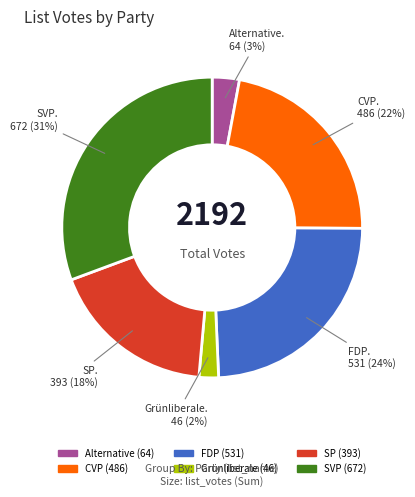

Do Alternative and Grünliberale together represent more than half of the pie?

No